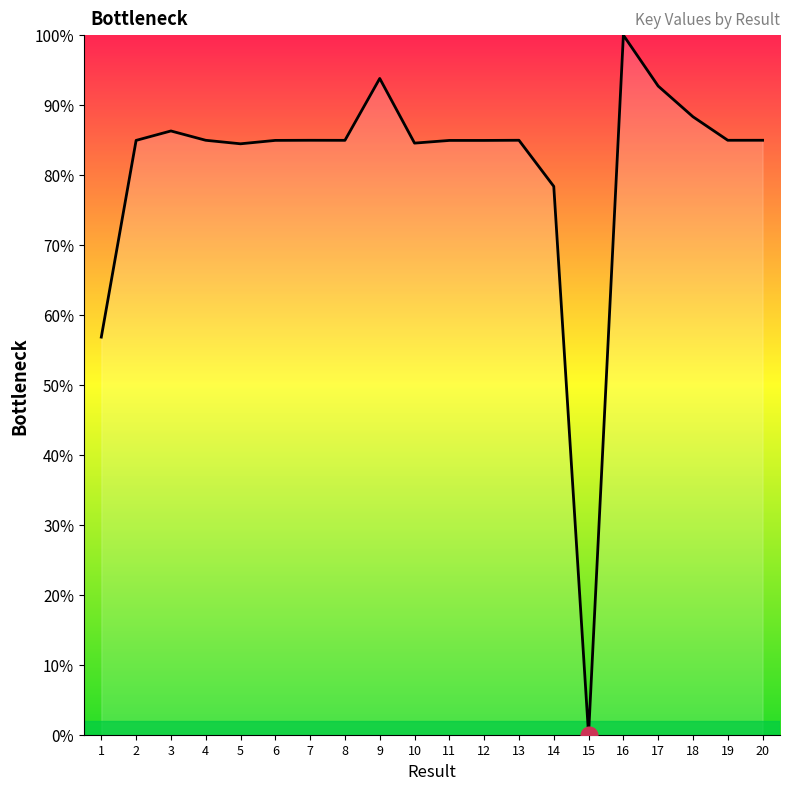

What is the difference between the values at 14 and 12?

6.6